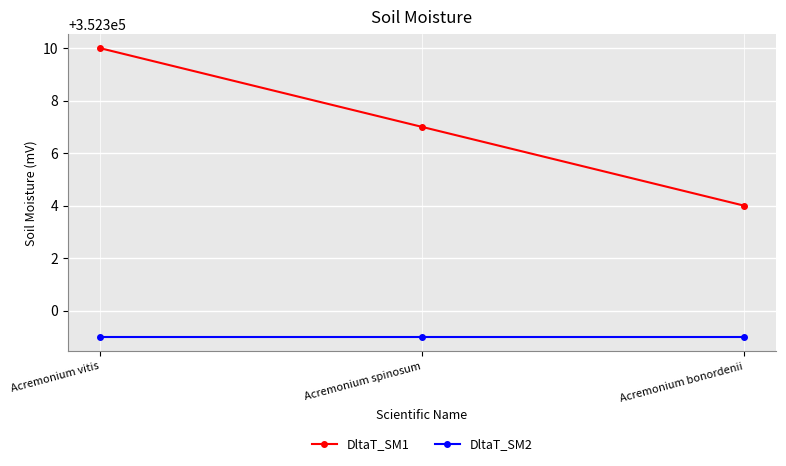

Between Acremonium spinosum and Acremonium bonordenii, which series saw the biggest shift?

DltaT_SM1